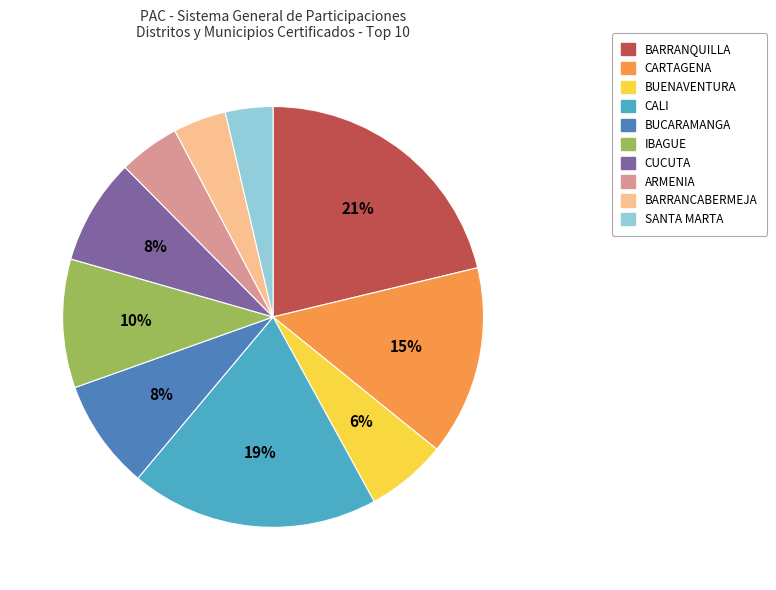

Is there any slice that represents more than half of the pie?

No